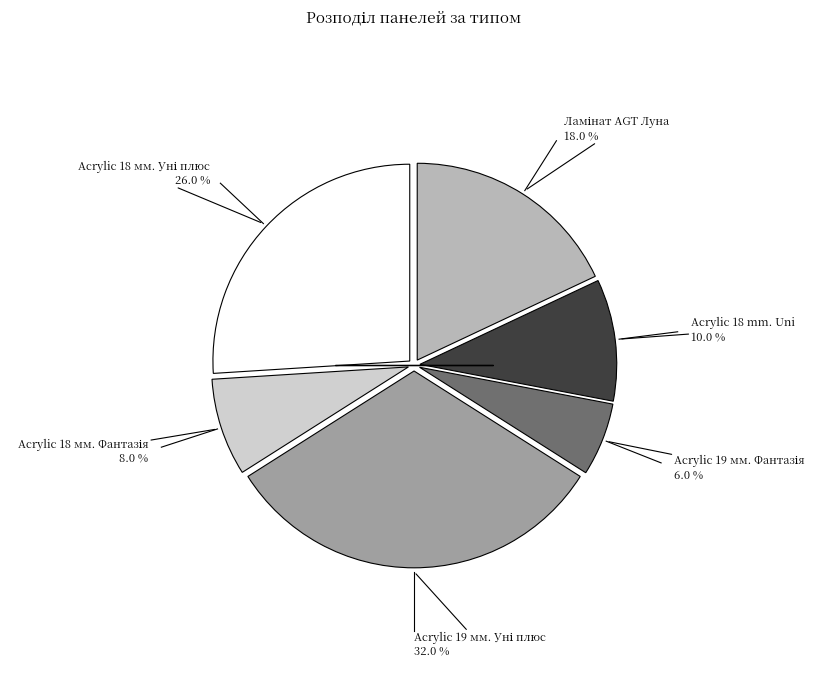

Is there any slice that represents more than half of the pie?

No